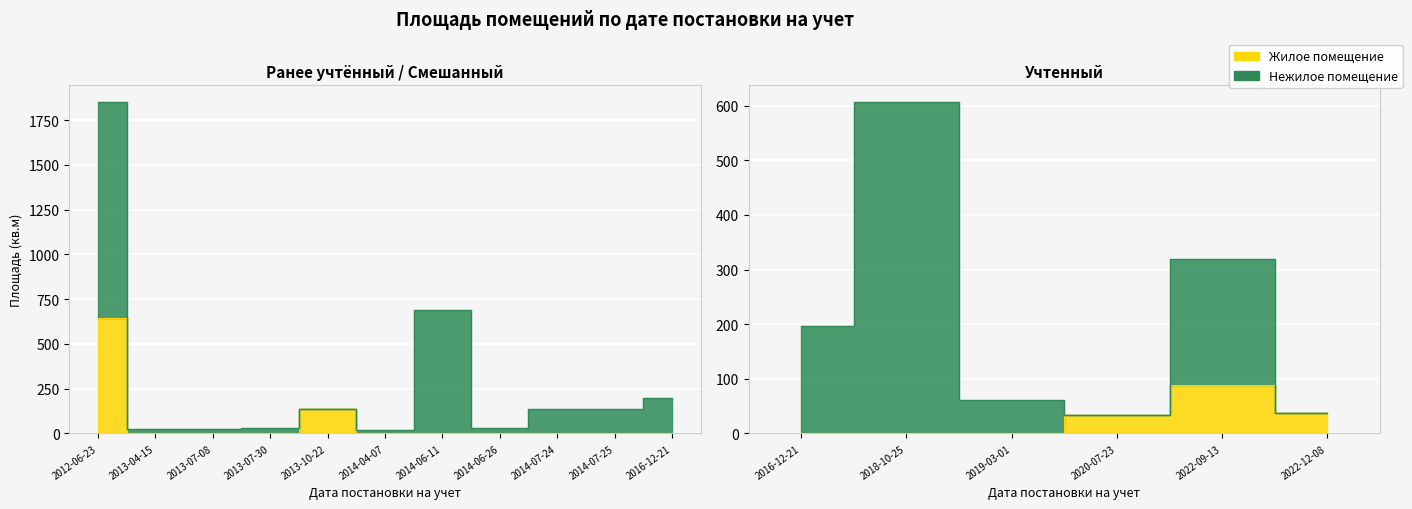

Which has a higher value, 2022-12-08 or 2013-07-08?

2022-12-08